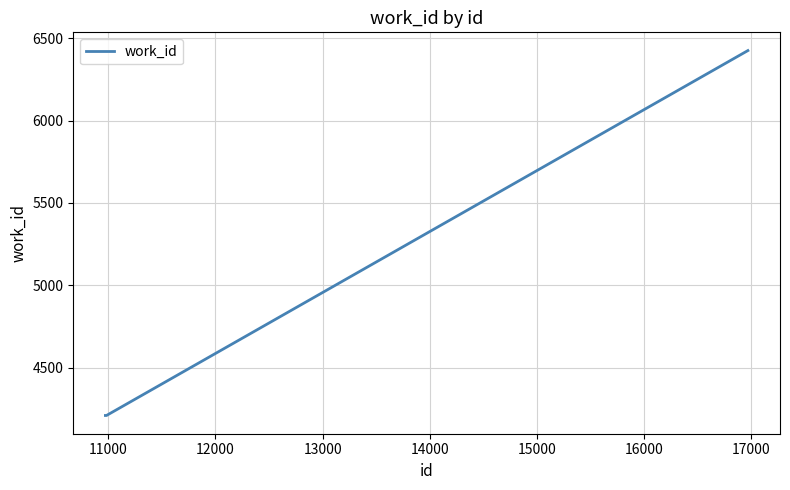

Count the number of values greater than 4209.

1